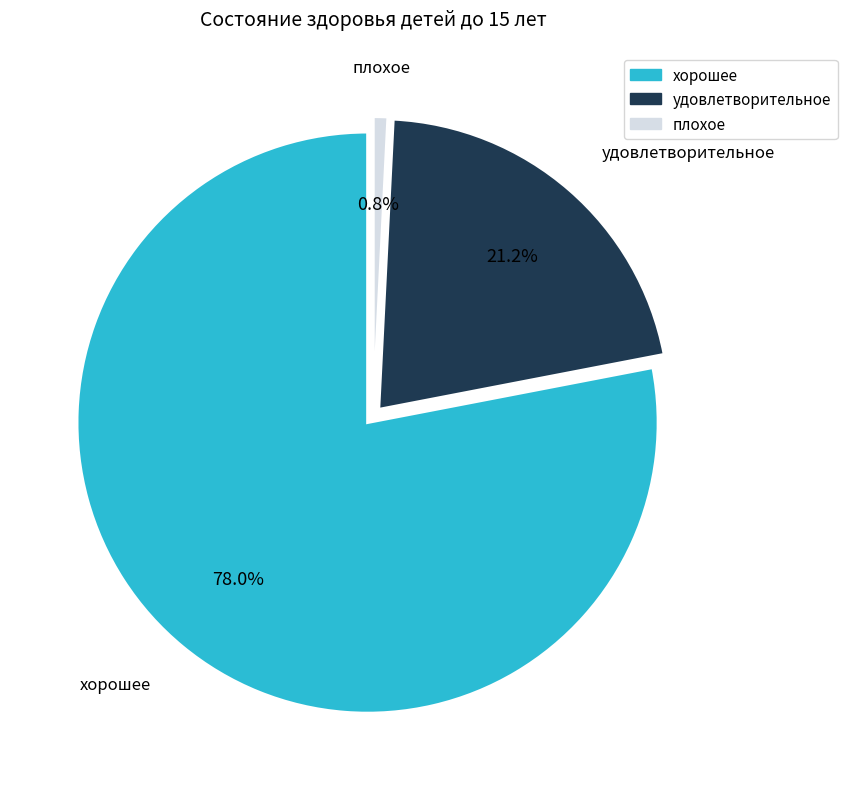

How many segments does this pie chart have?

3